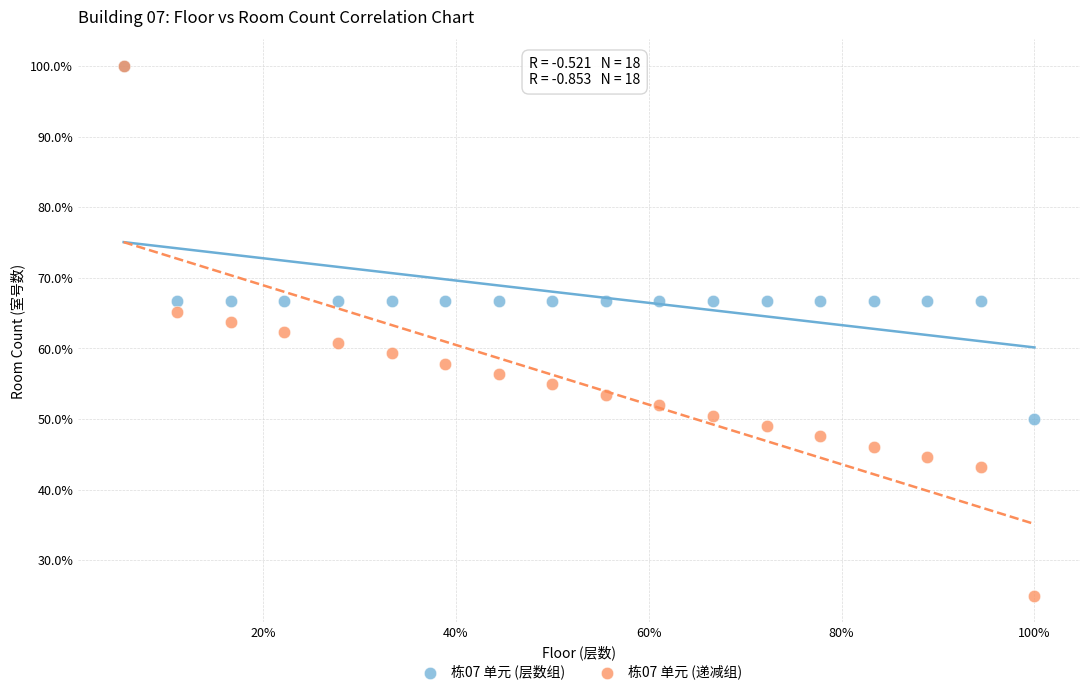

What are all the series names shown in the legend?

栋07 单元 (层数组), 栋07 单元 (递减组)